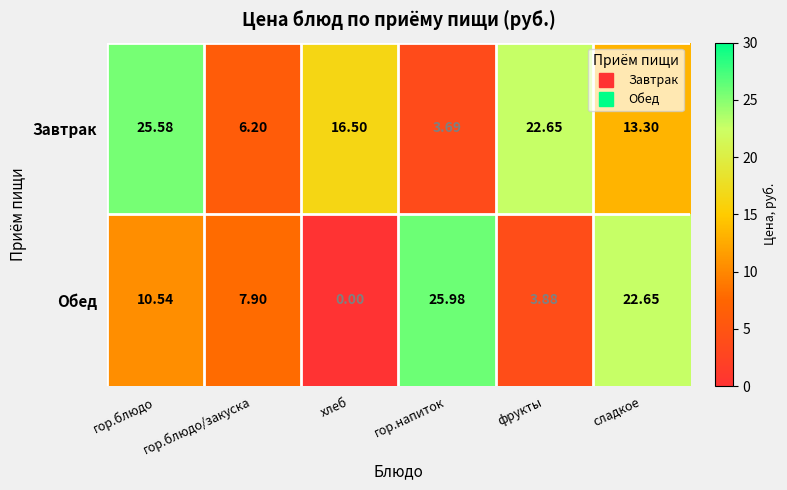

Which category has the highest value in the Завтрак series?

гор.блюдо